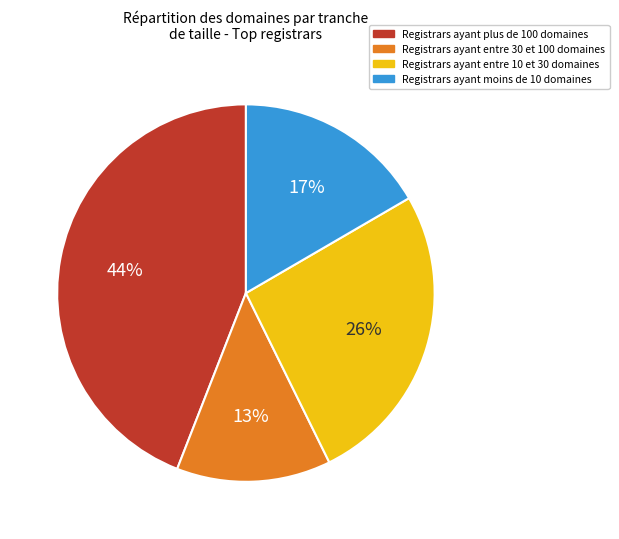

Is there any slice that represents more than half of the pie?

No